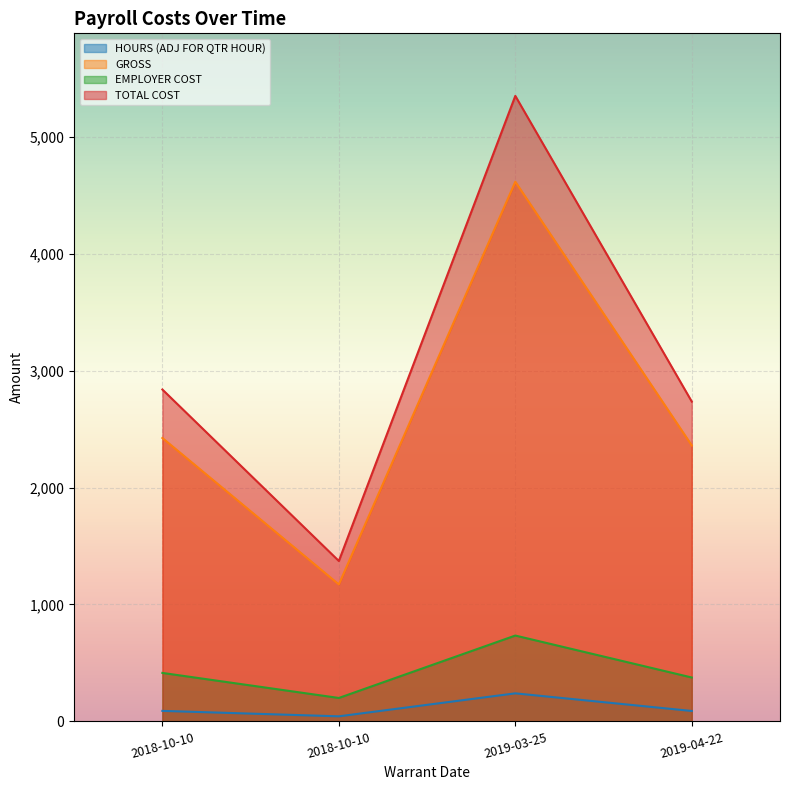

True or false: TOTAL COST and GROSS cross at least once.

False